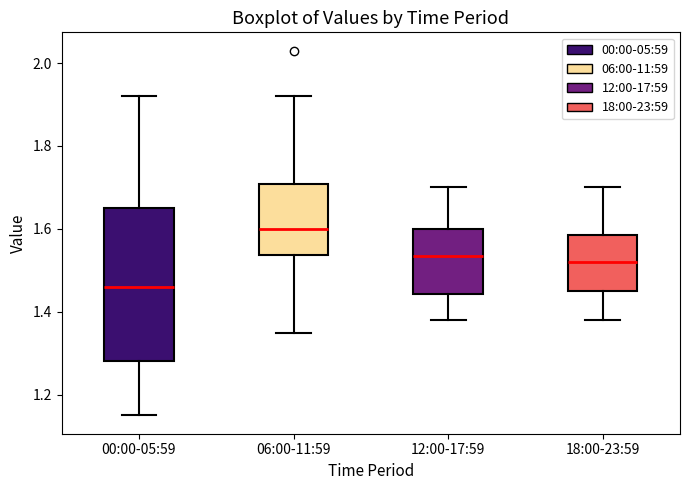

Reading left to right, transcribe this box plot: for each box, give where its median line is, the range the box spans, and where its two whiskers end, as read against the y-axis. The values are not printed on the chart, so give them approximately, as read against the axis.

00:00-05:59: median 1.46, box 1.28 to 1.66, whiskers 1.16 to 1.92
06:00-11:59: median 1.60, box 1.54 to 1.70, whiskers 1.36 to 1.92
12:00-17:59: median 1.54, box 1.44 to 1.60, whiskers 1.38 to 1.70
18:00-23:59: median 1.52, box 1.46 to 1.58, whiskers 1.38 to 1.70